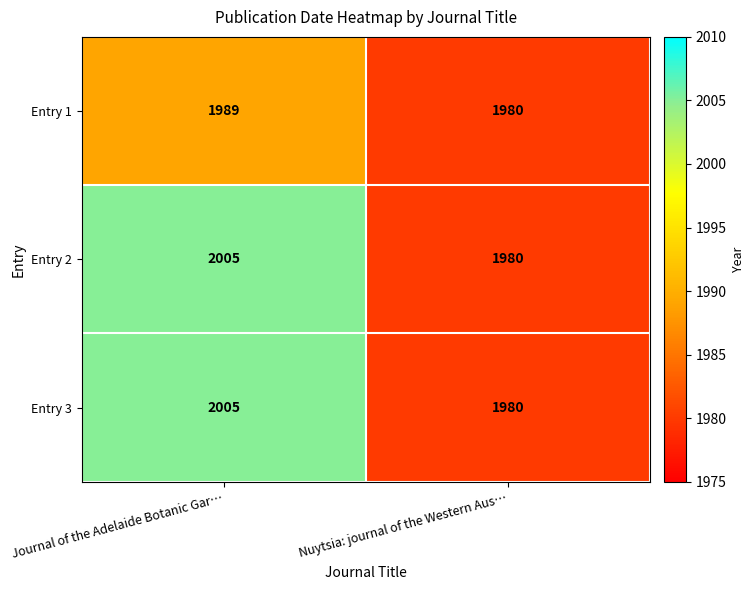

What is the total value across all series at Nuytsia: journal of the Western Aus…?

5940